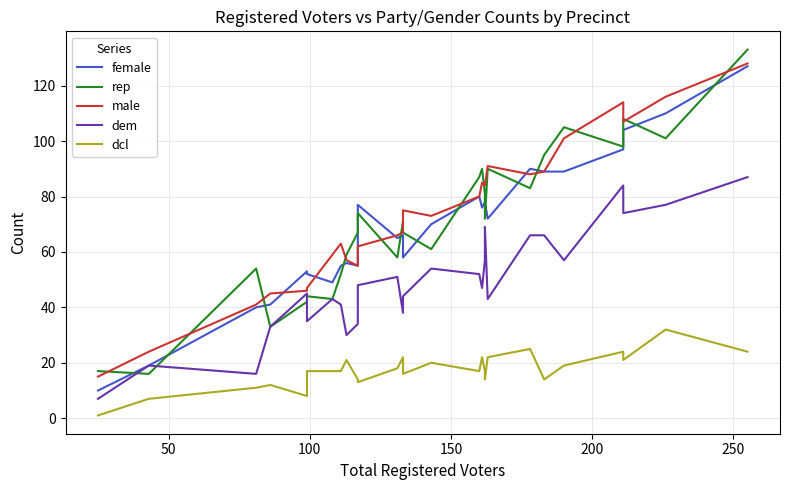

What are all the series names shown in the legend?

female, rep, male, dem, dcl